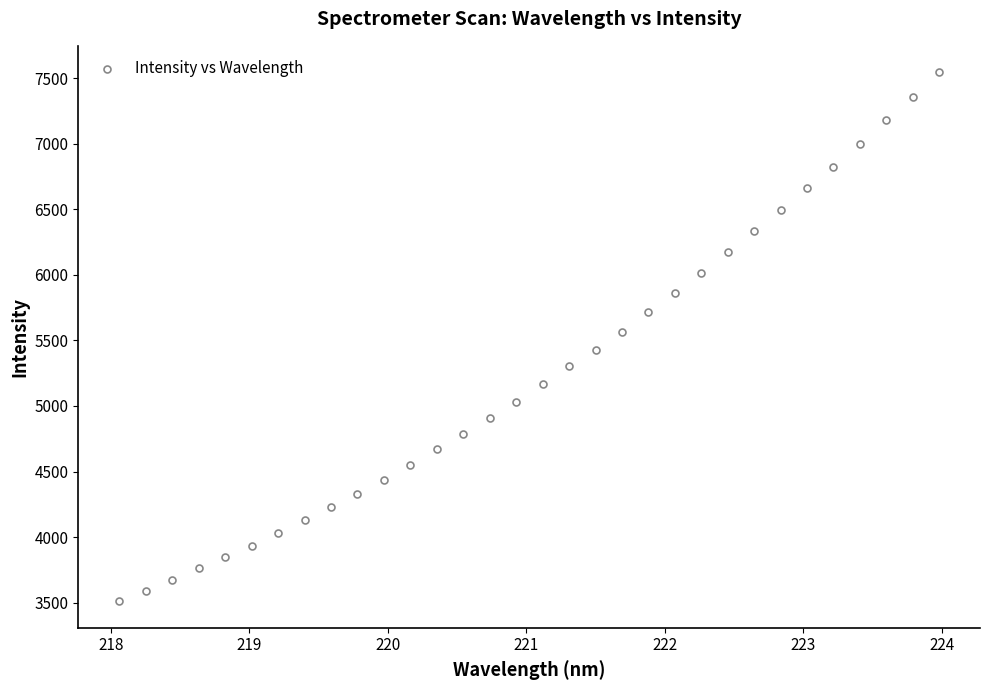

What is the range of Y values (max minus min)?

4035.0